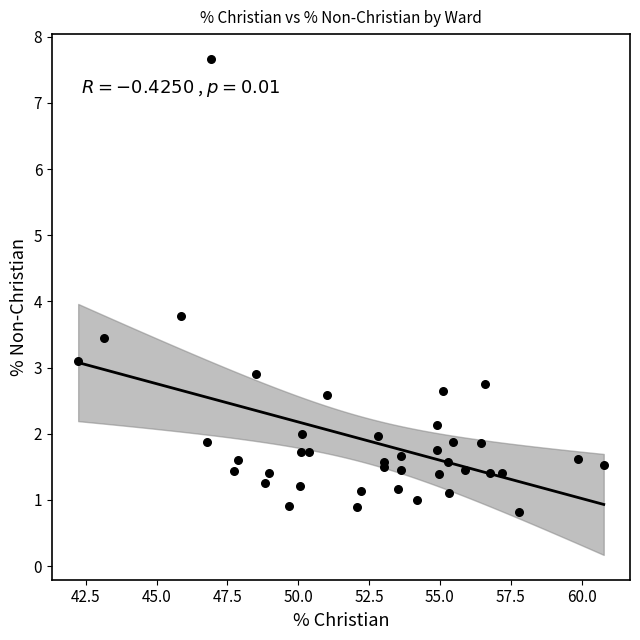

What Y value in the scatter plot is closest to 4?

3.8